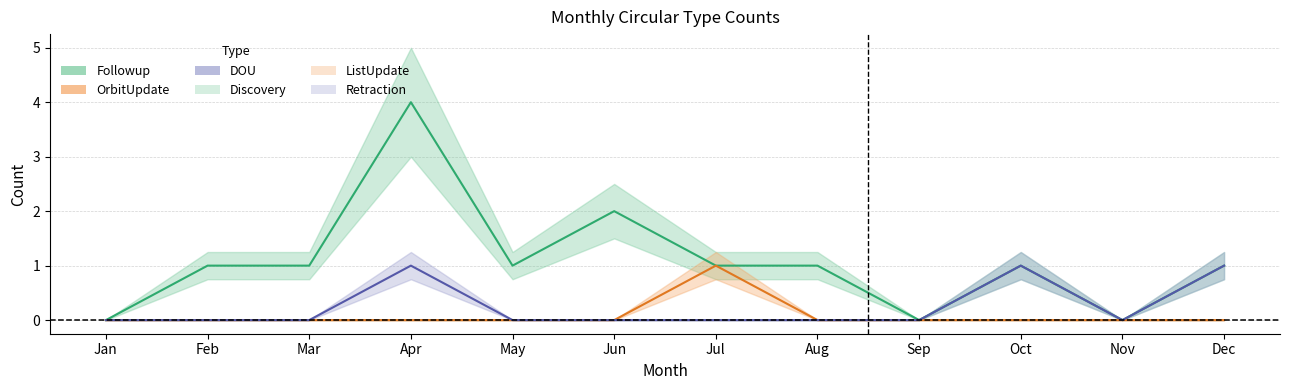

How many data points in Followup are above 1?

2